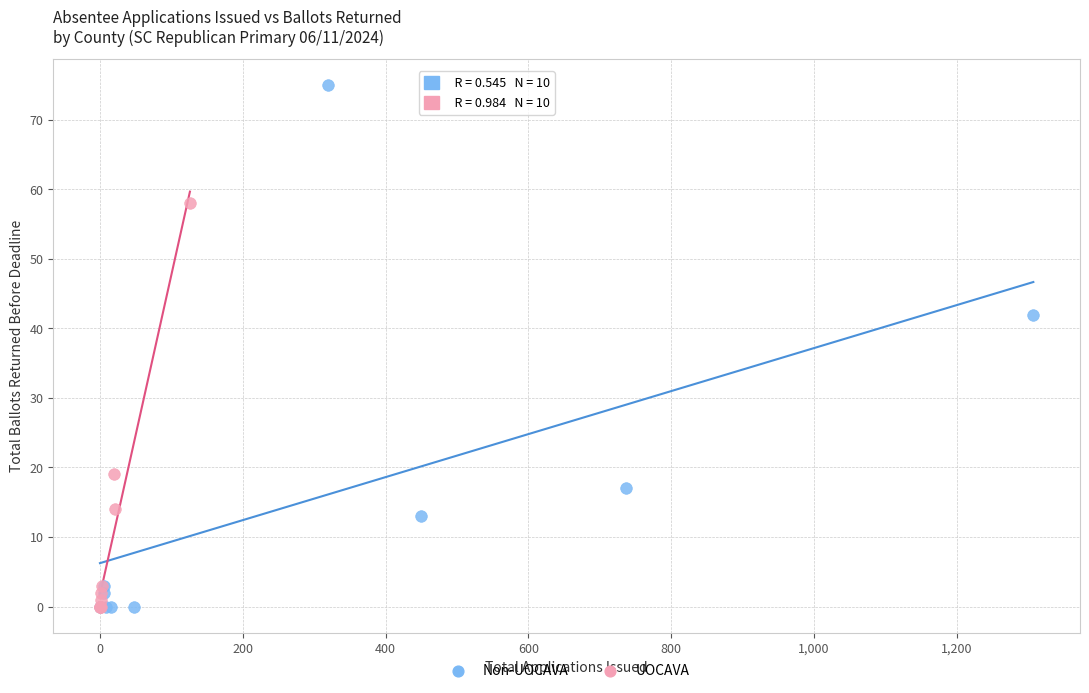

Which series has the largest Y range (max minus min)?

Non-UOCAVA